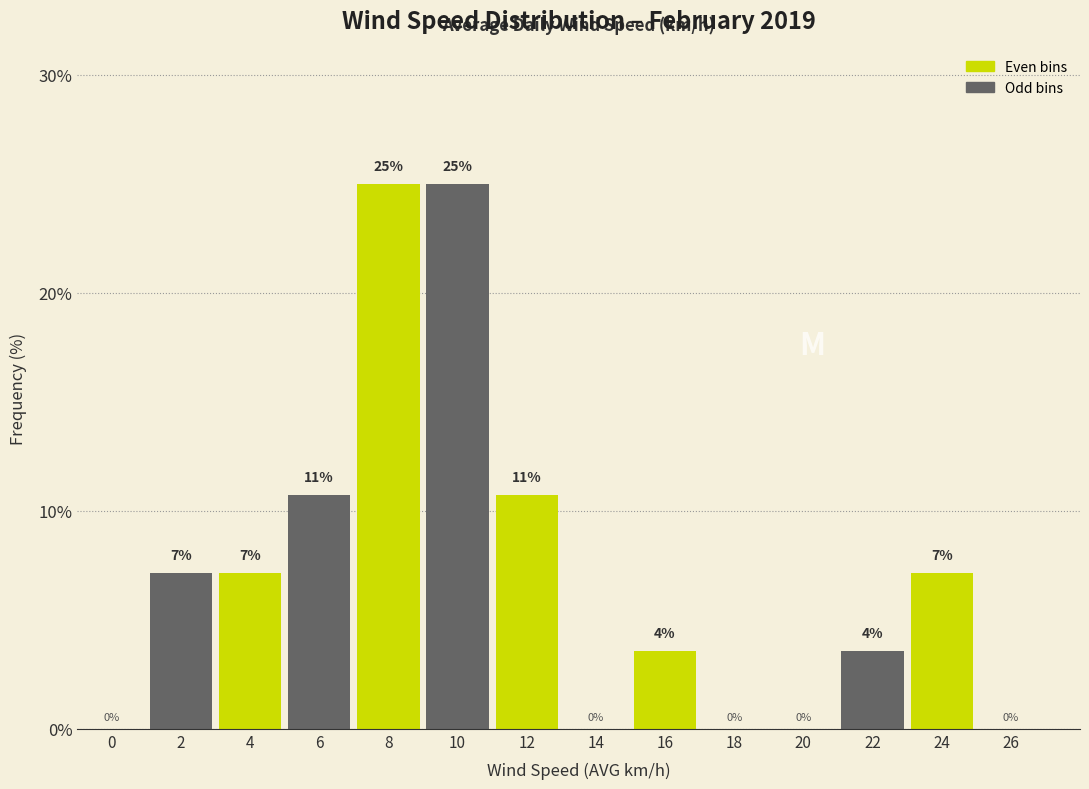

What is the approximate value at 8?

25.0